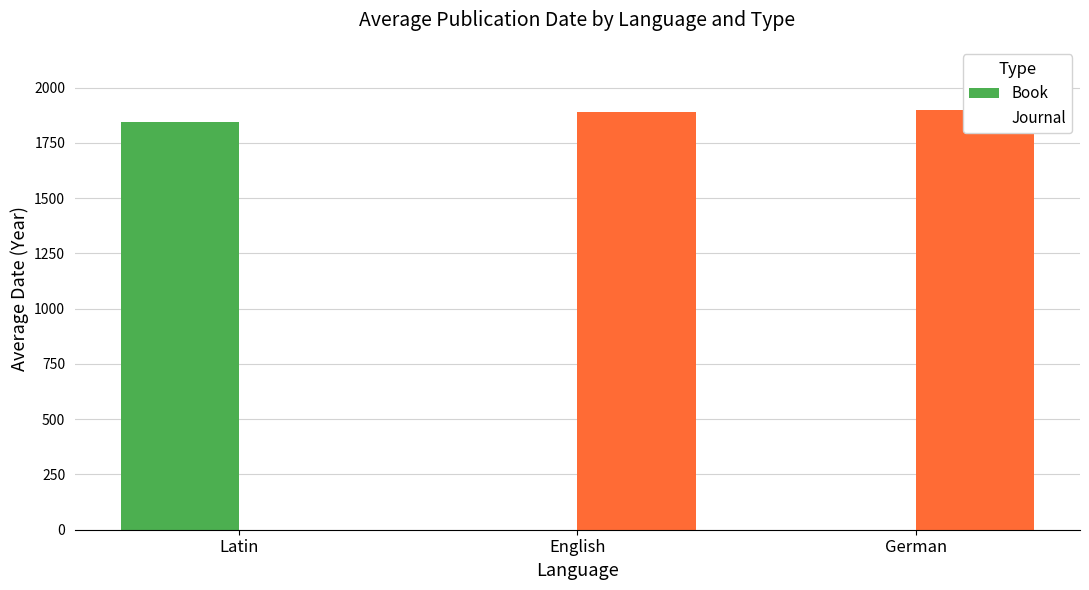

Reading left to right, transcribe all the data shown in this chart.

Book: 1847.0	0.0	0.0
Journal: 0.0	1890.5	1900.0